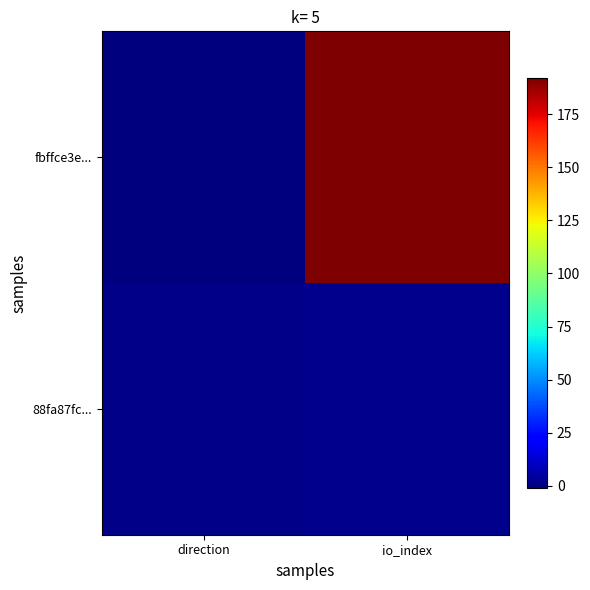

Which category has the highest value across all series?

io_index